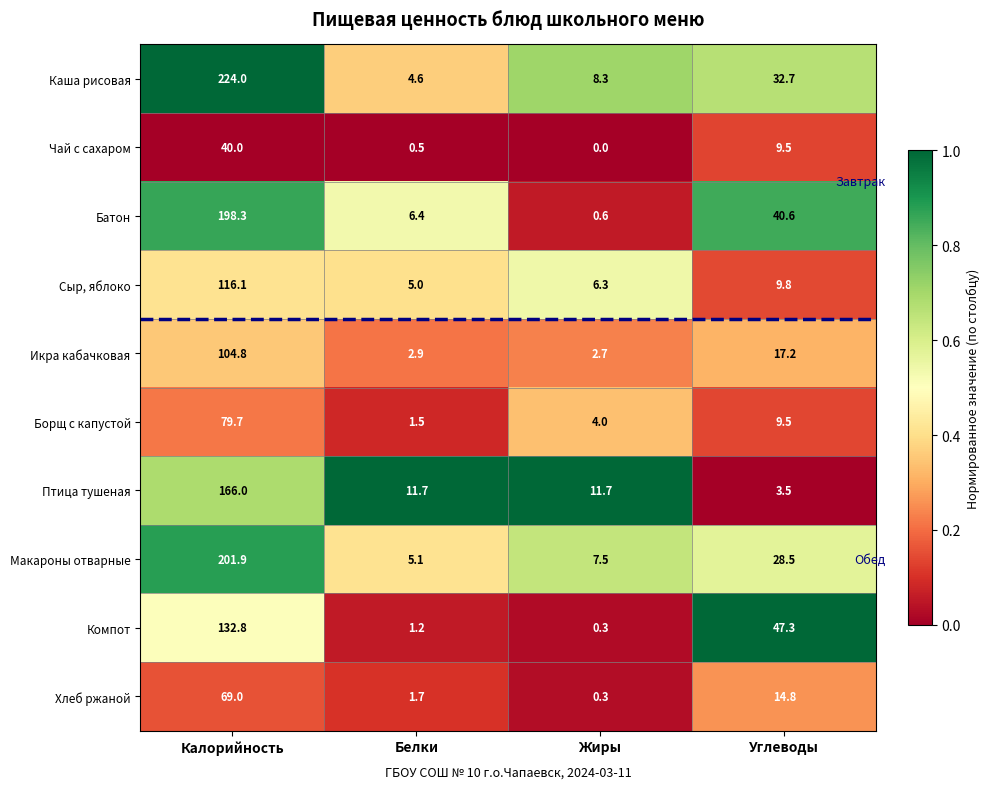

The Птица тушеная series shows 3.5 at Углеводы. True or false?

True